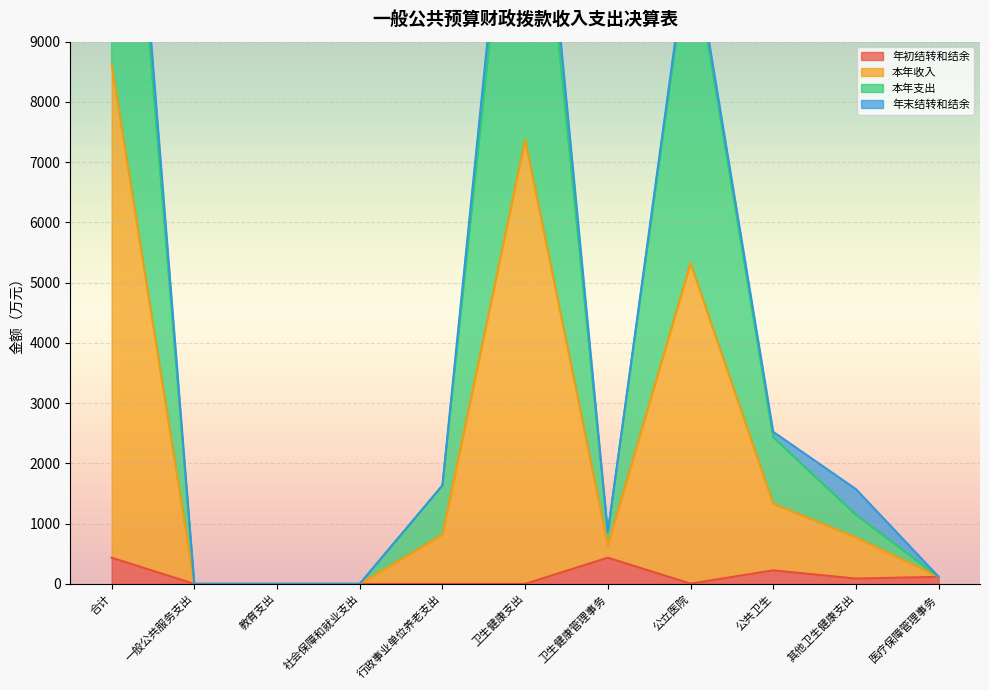

What is the total value across all series at 医疗保障管理事务?

352.0